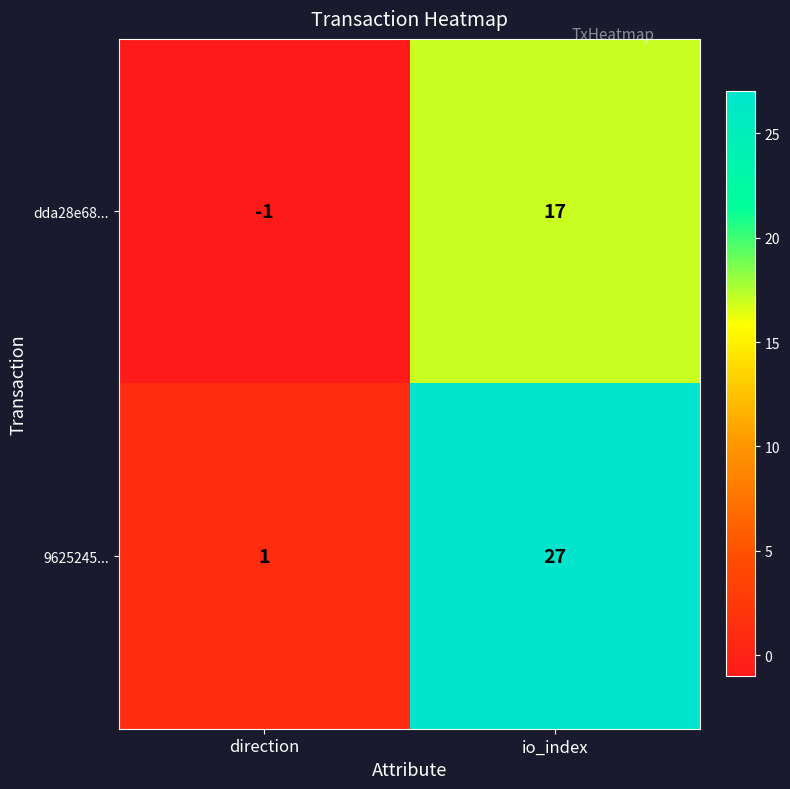

Reading left to right, extract all data points from this chart.

dda28e68...: direction=-1	io_index=17
9625245...: direction=1	io_index=27